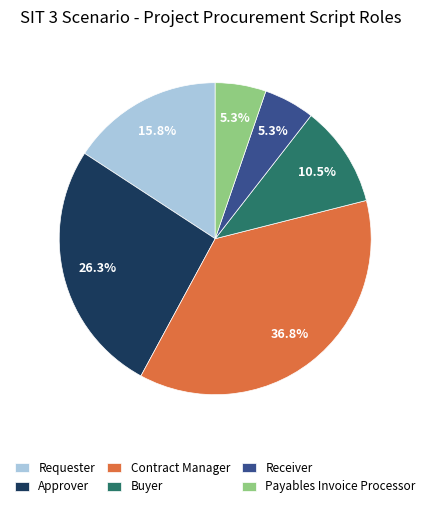

How many slices are in this pie chart?

6